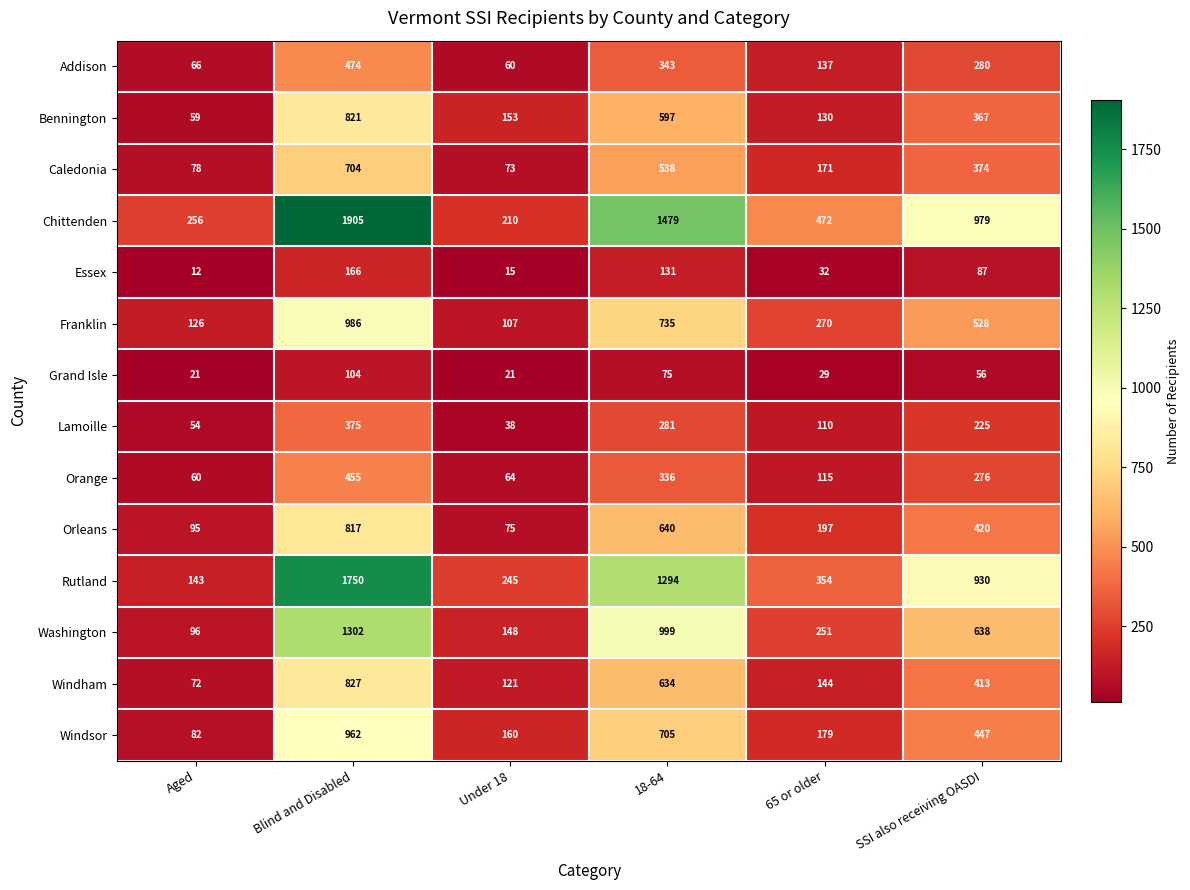

Where is Essex nearest to the value 89?

SSI also receiving OASDI